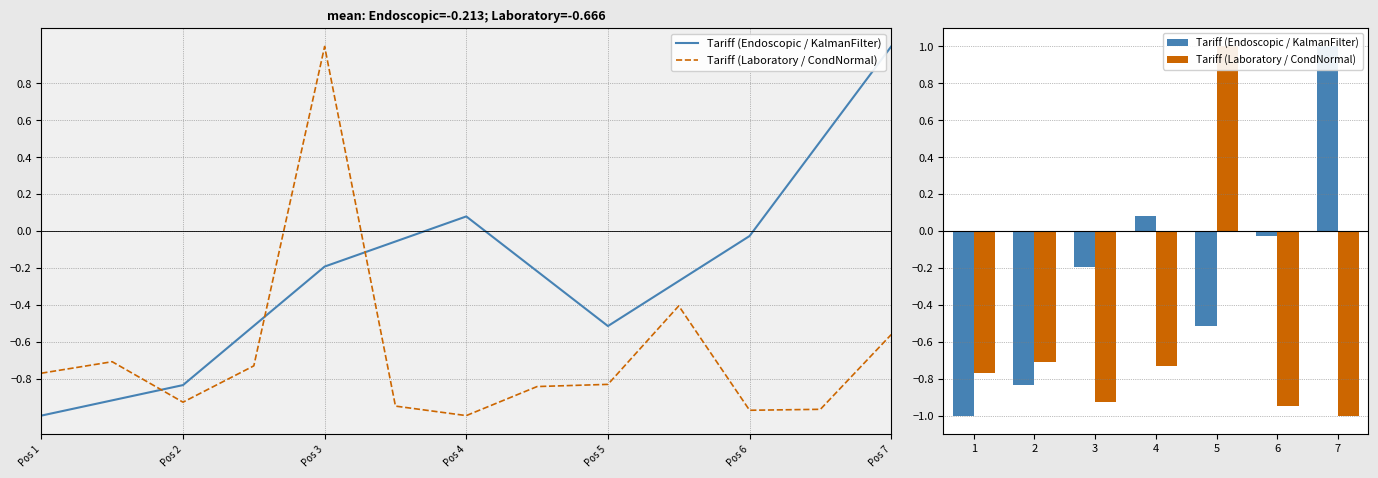

Which category has the lowest value in the Tariff (Laboratory / CondNormal) series?

7